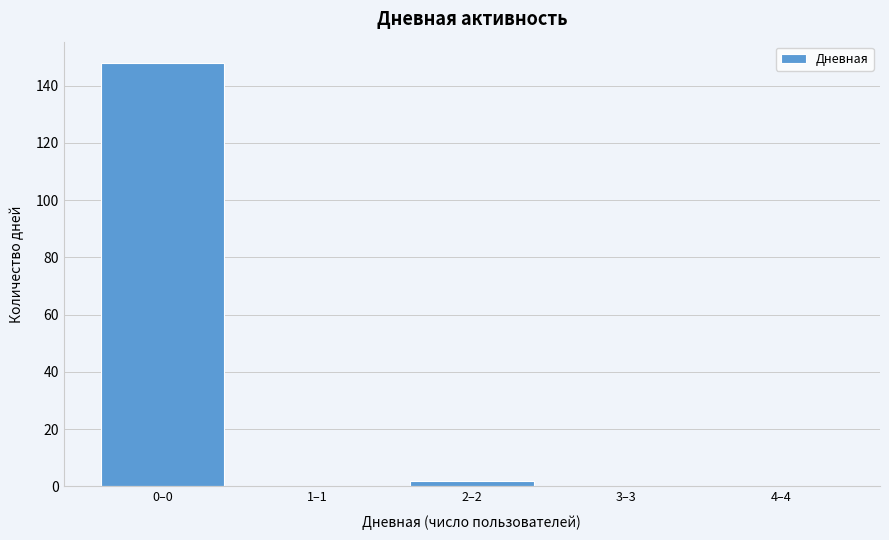

Reading left to right, transcribe all the data shown in this chart.

0–0=148	1–1=0	2–2=2	3–3=0	4–4=0